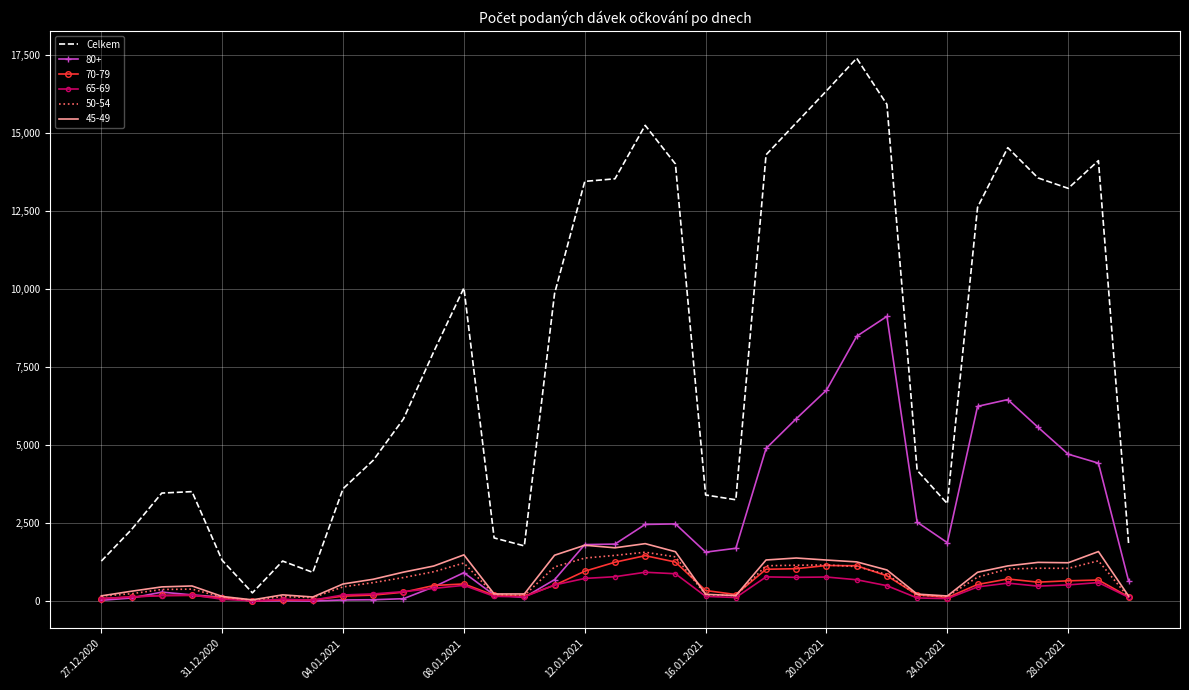

What is the greatest value displayed?

17392